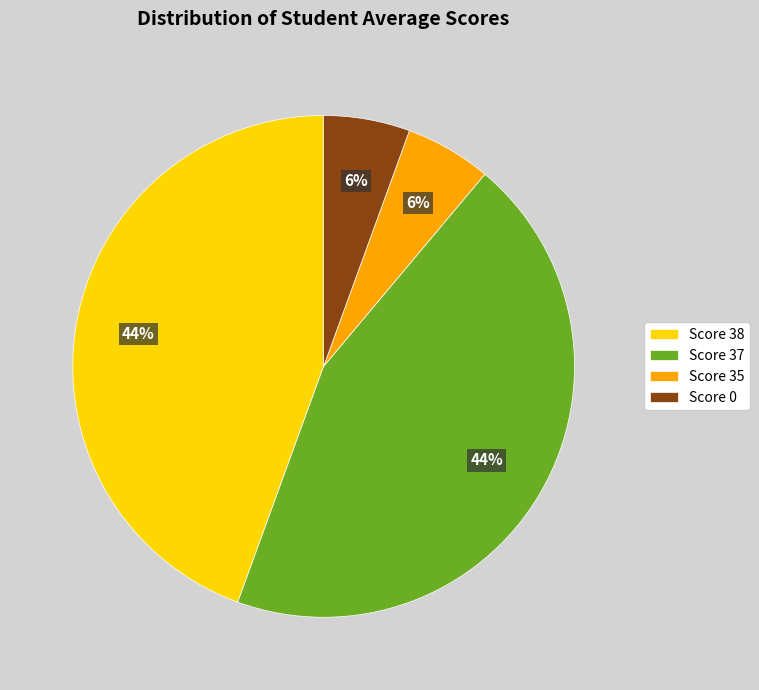

Is there a majority slice in this chart?

No